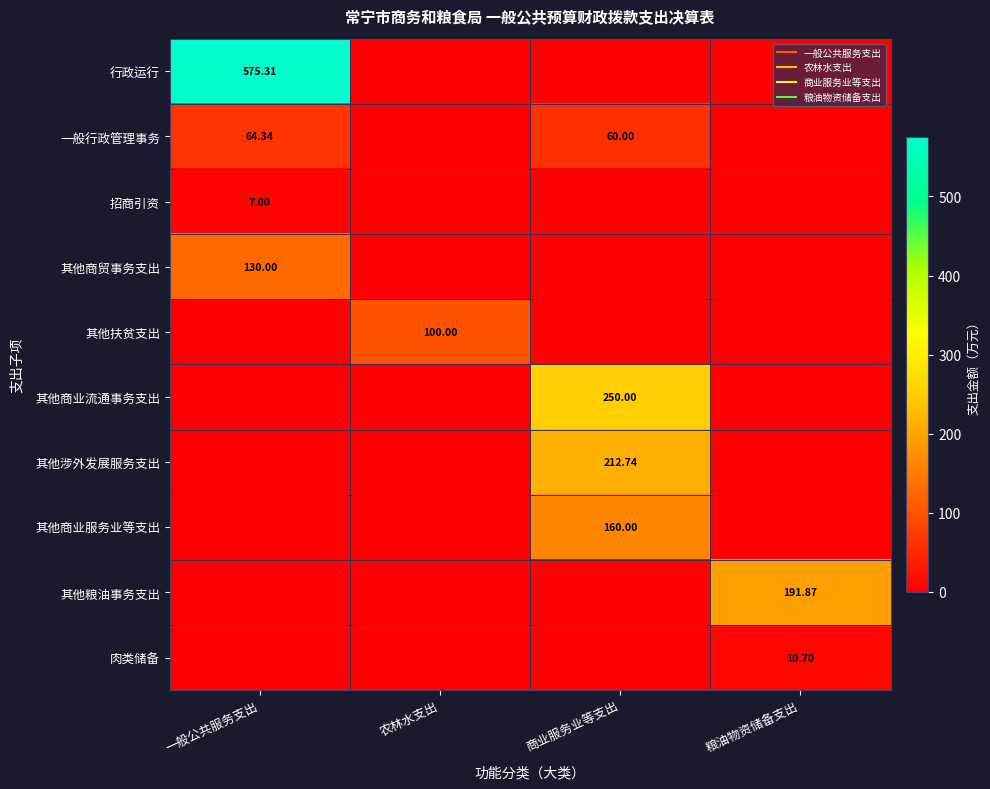

What is the highest value of the 其他扶贫支出 series?

100.0